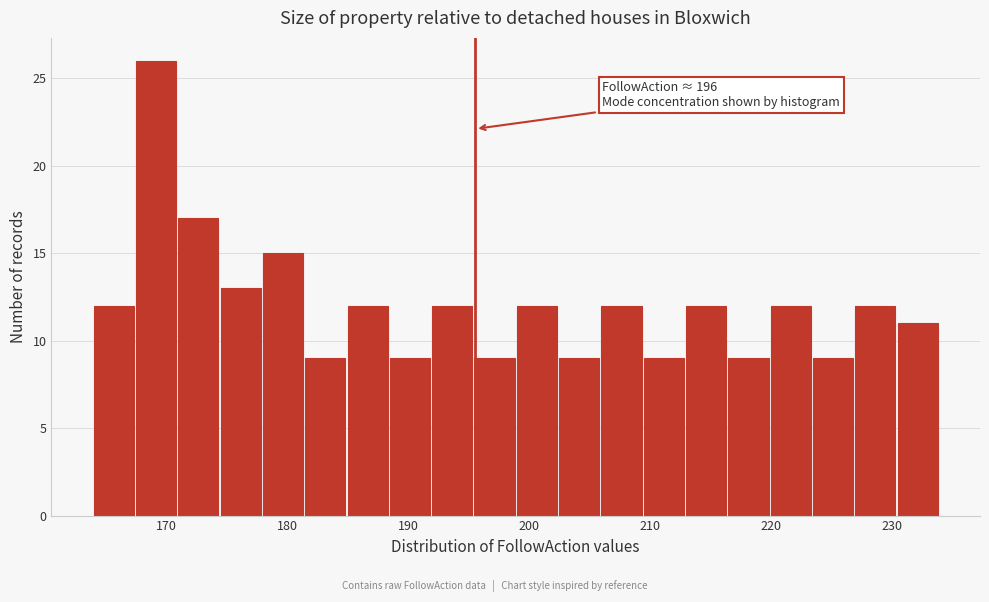

Read against the x-axis, roughly where is the centre of the tallest bar?

169